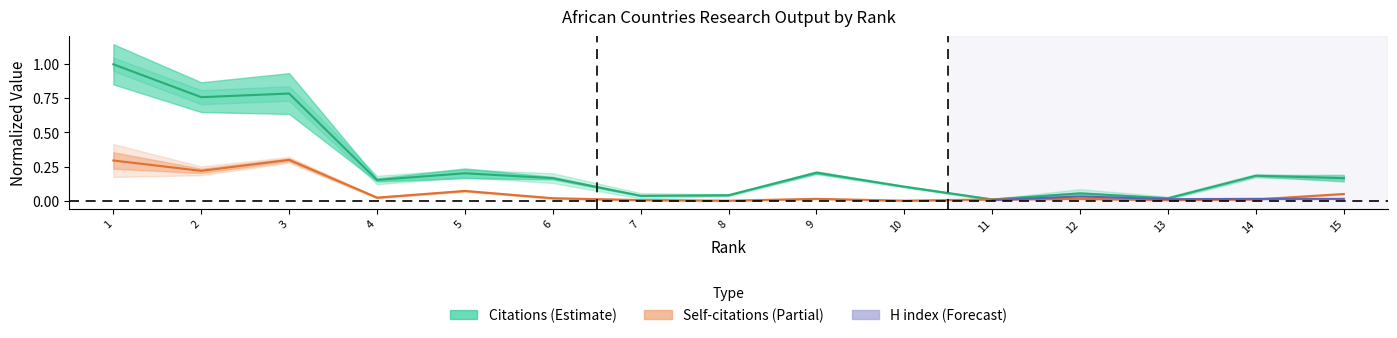

What value does the Citations series have at 14?

0.2